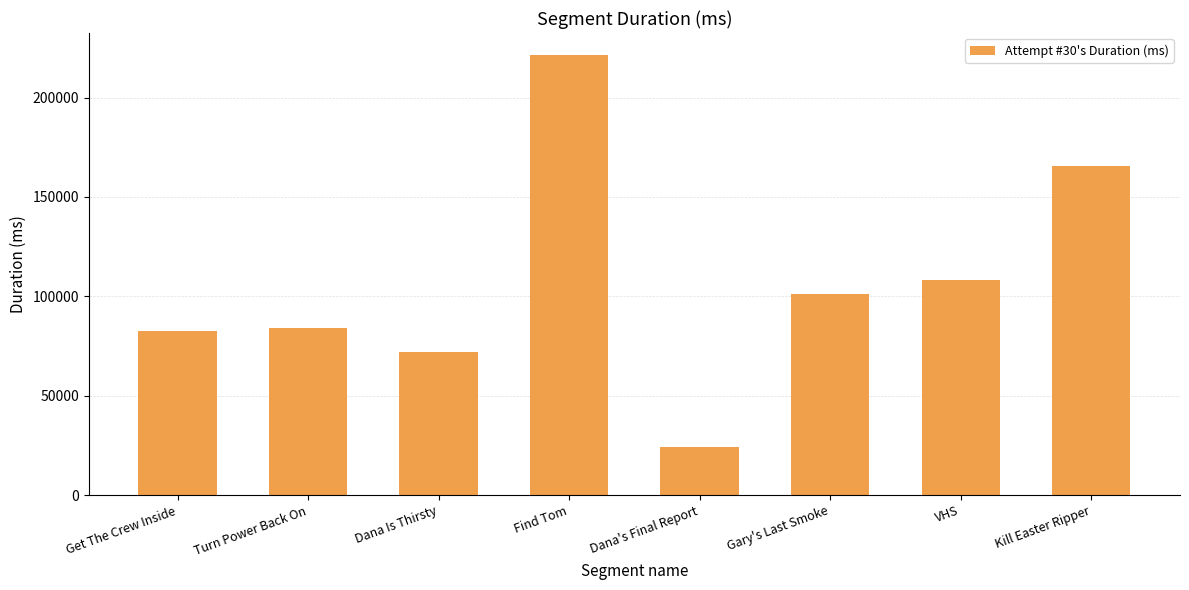

What is the greatest value displayed?

221414